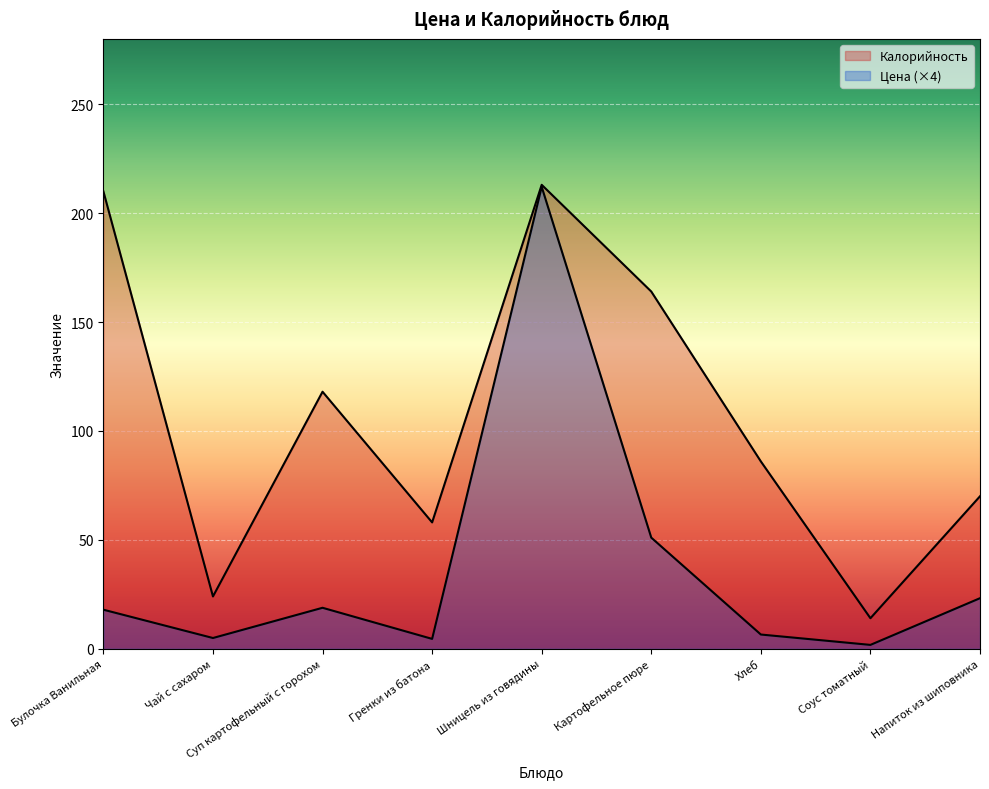

True or false: Цена and Калорийность cross at least once.

False